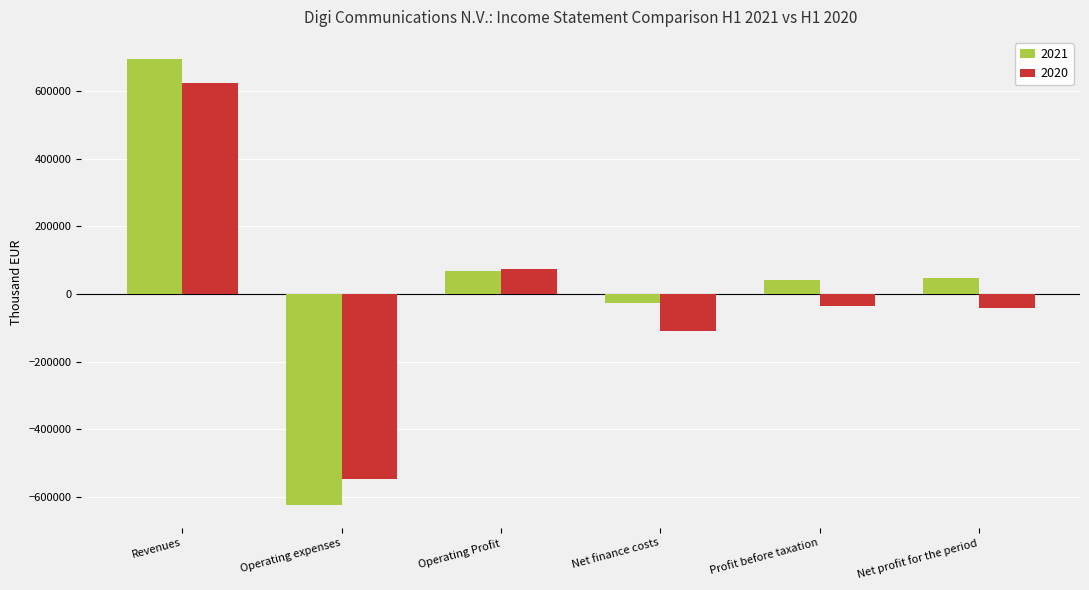

Which series has the largest range (max minus min)?

2021